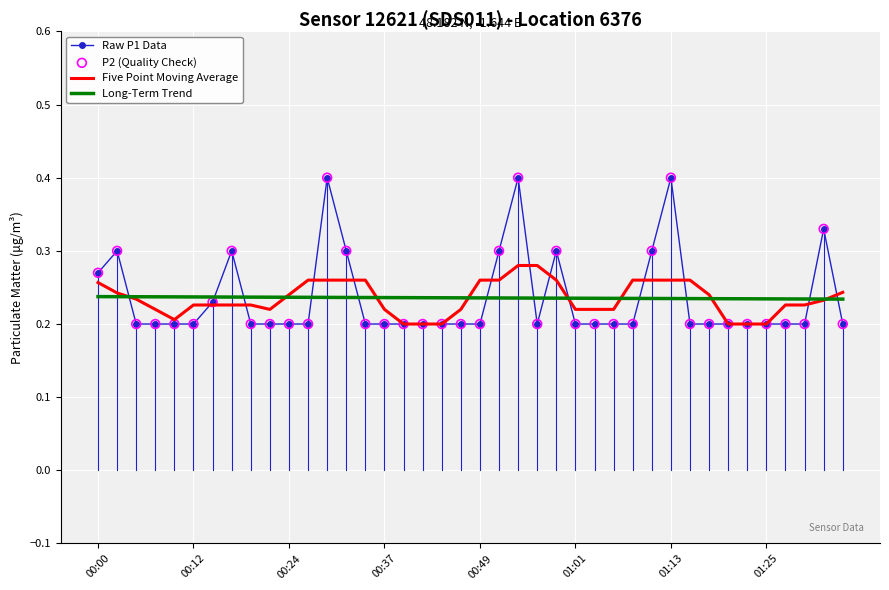

Which series has the widest spread of values?

Raw P1 Data